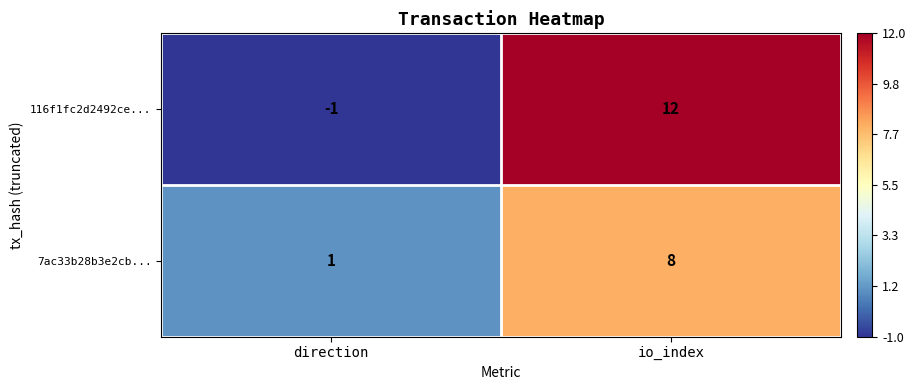

Where is 7ac33b28b3e2cb... nearest to the value 4?

direction